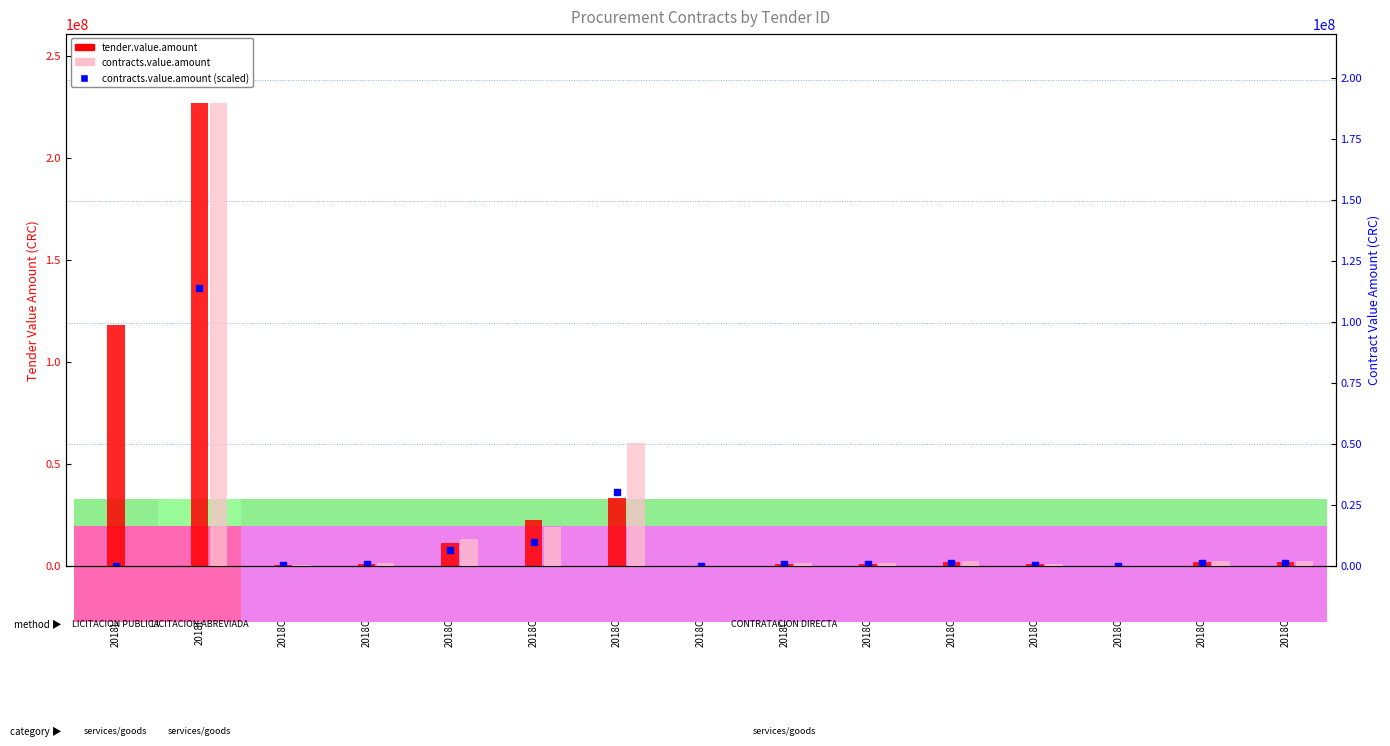

Which series contains the lowest Y value?

contracts.value.amount (scaled)